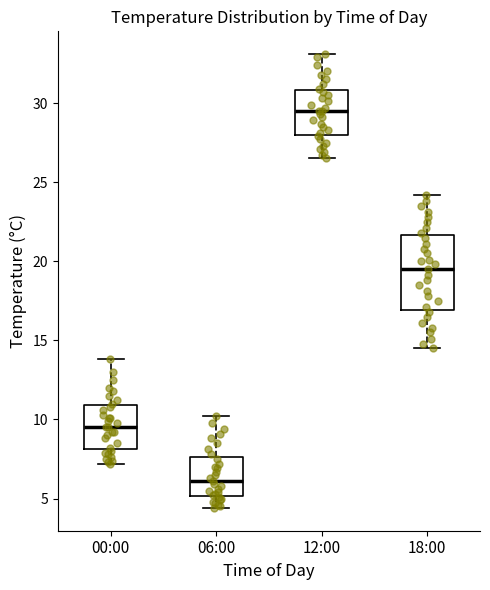

Where does the upper whisker of the box for 06:00 end on the y-axis? The values are not printed on the chart, so give them approximately, as read against the axis.

10.0